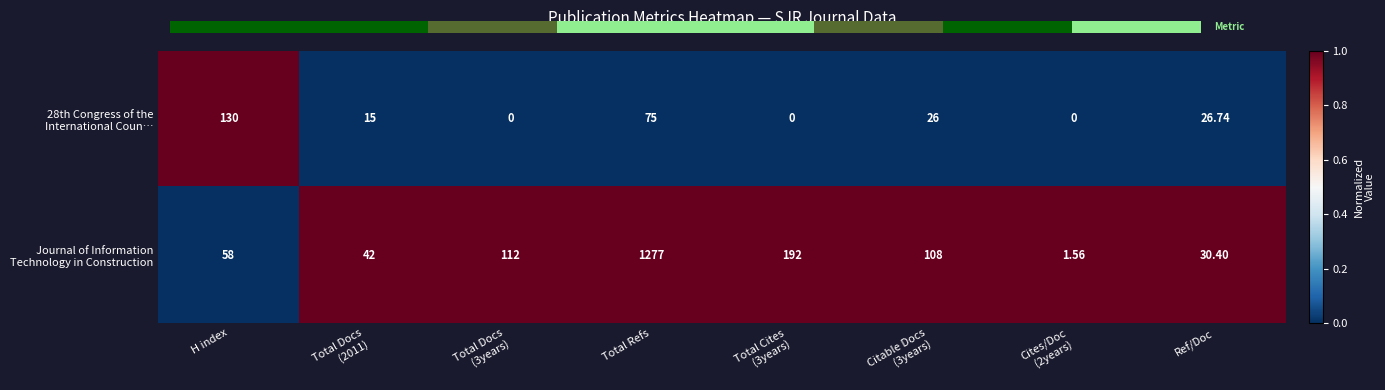

What is the approximate value of 28th Congress of the International Coun… at H index?

1